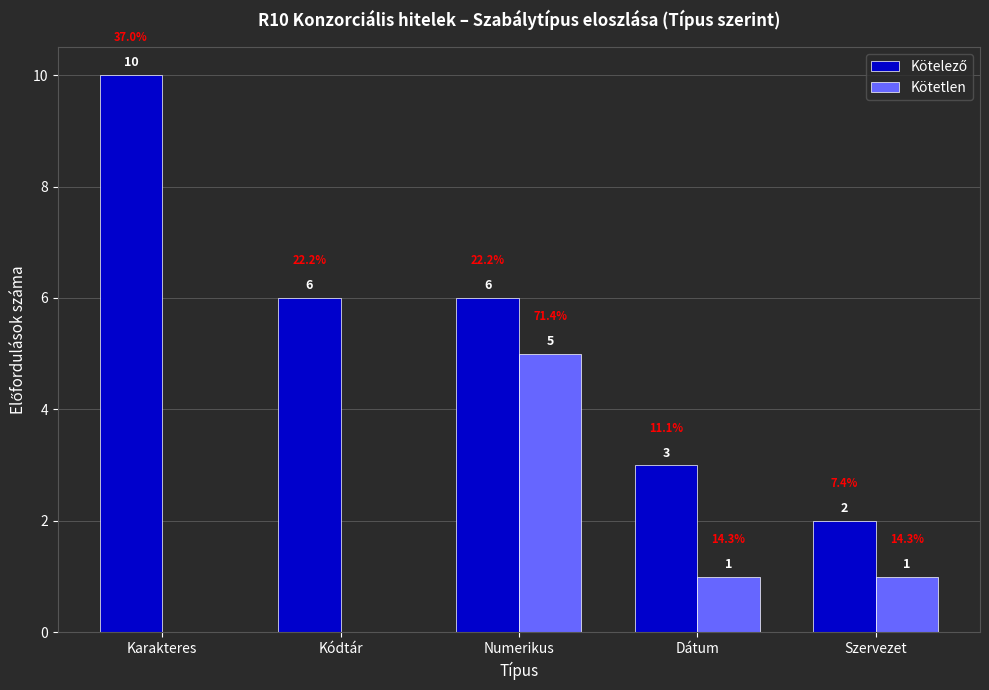

How many values in Kötetlen are above zero?

3